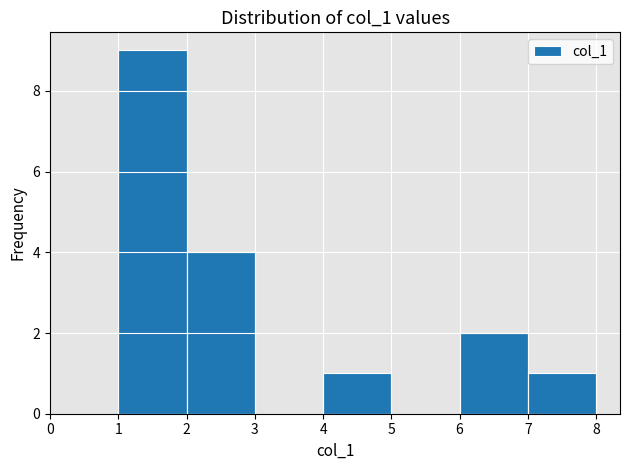

Reading left to right, list every bar in this chart as the range it spans on the x-axis followed by its height. The values are not printed on the chart, so give them approximately, as read against the axis.

1 to 2: 9
2 to 3: 4
3 to 4: 0
4 to 5: 1
5 to 6: 0
6 to 7: 2
7 to 8: 1